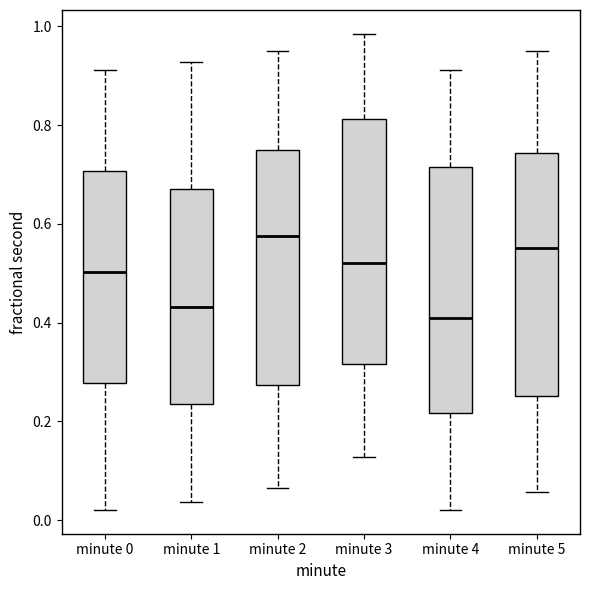

Where is the upper edge of the box for minute 5 on the y-axis? The values are not printed on the chart, so give them approximately, as read against the axis.

0.74